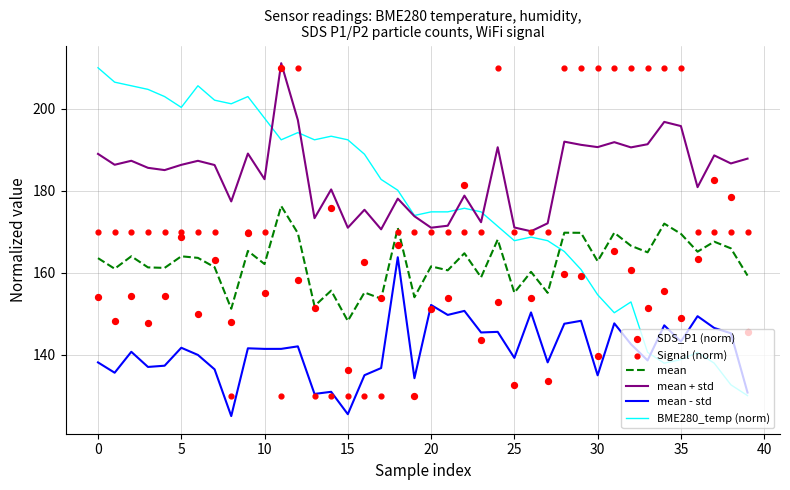

Which series has the largest Y range (max minus min)?

BME280_temp (norm)